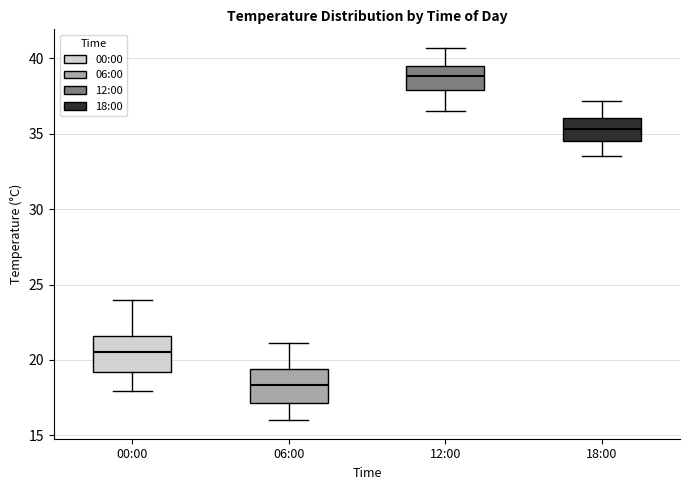

Which box's median line is the highest?

12:00